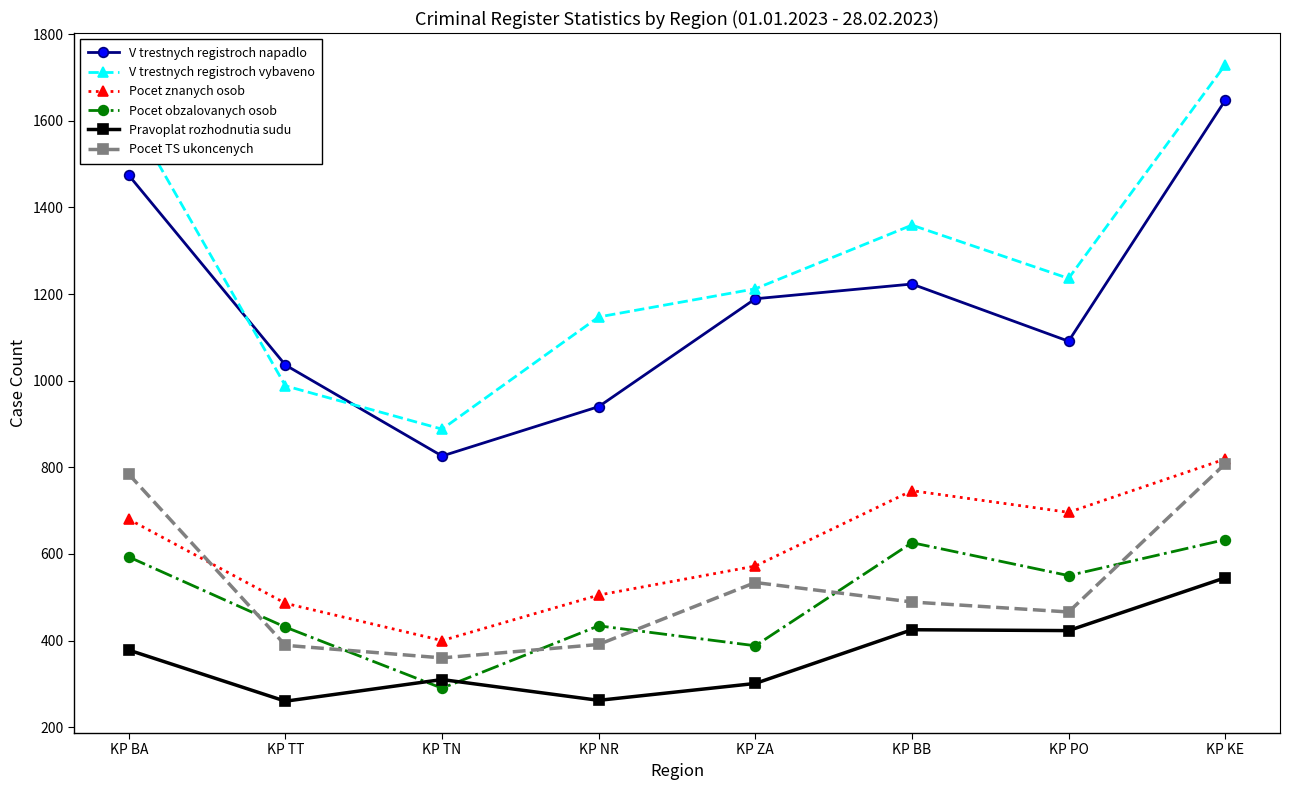

Is the value of Pravoplat rozhodnutia sudu at KP PO greater than the value of V trestnych registroch vybaveno at KP NR?

No